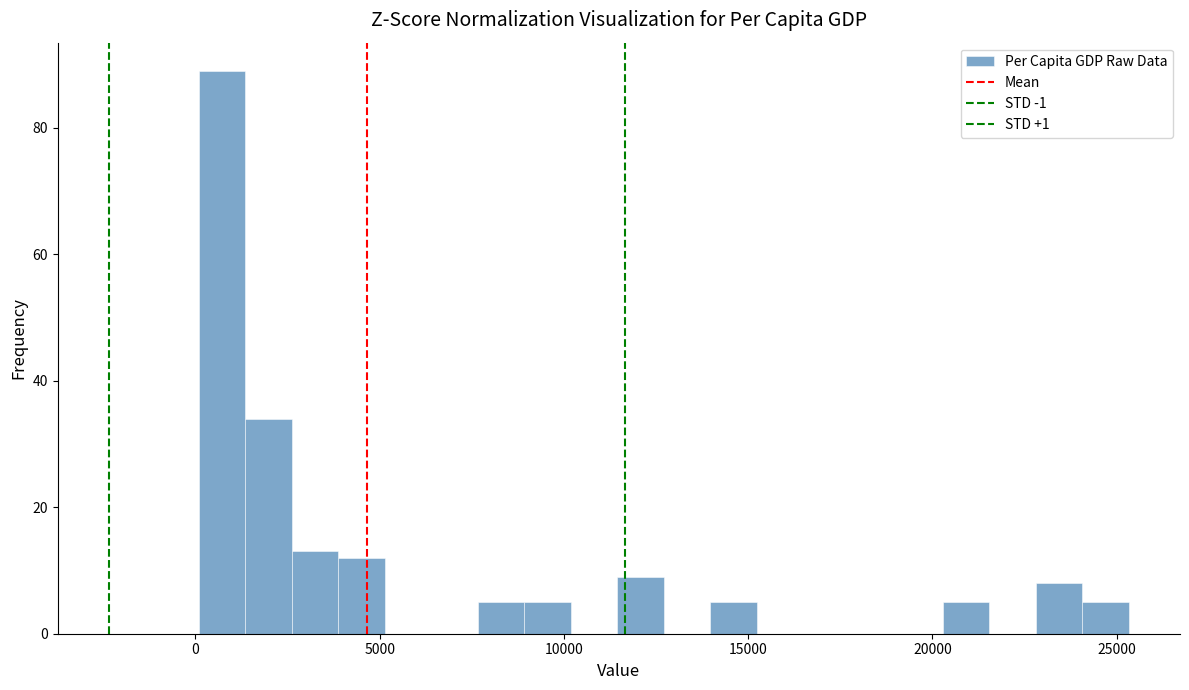

Around what value on the x-axis is the tallest bar? Give the approximate position of its centre, as read against the axis.

500